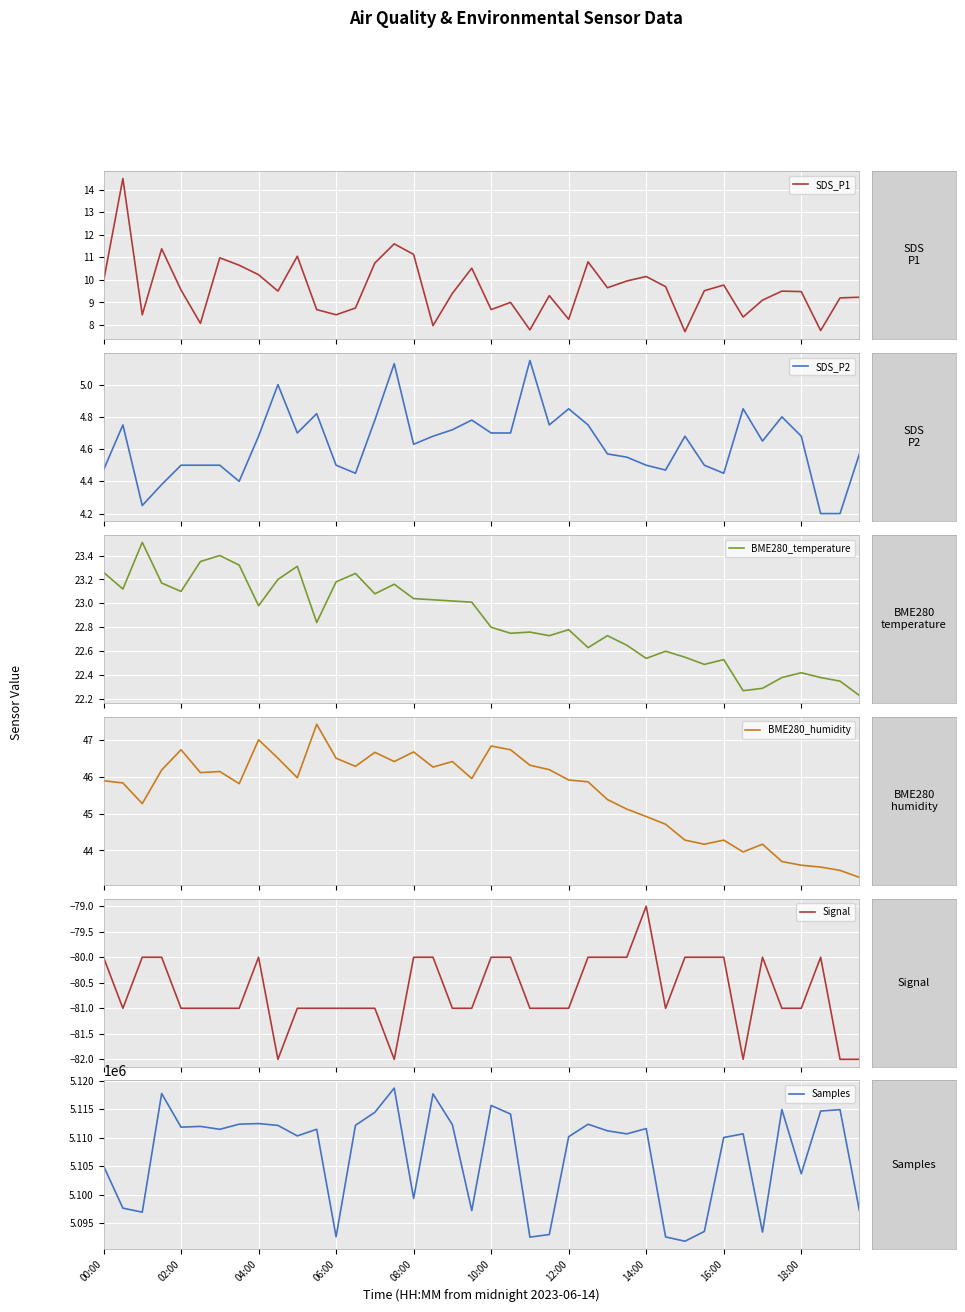

What is the lowest value of the Samples series?

5091847